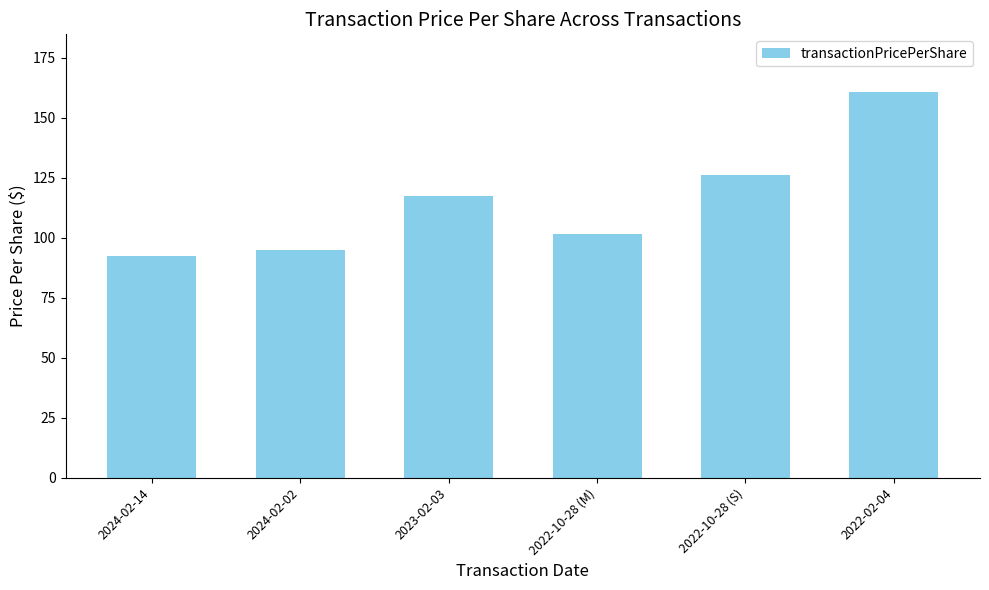

What is the sum of the values at 2024-02-14 and 2023-02-03?

209.8